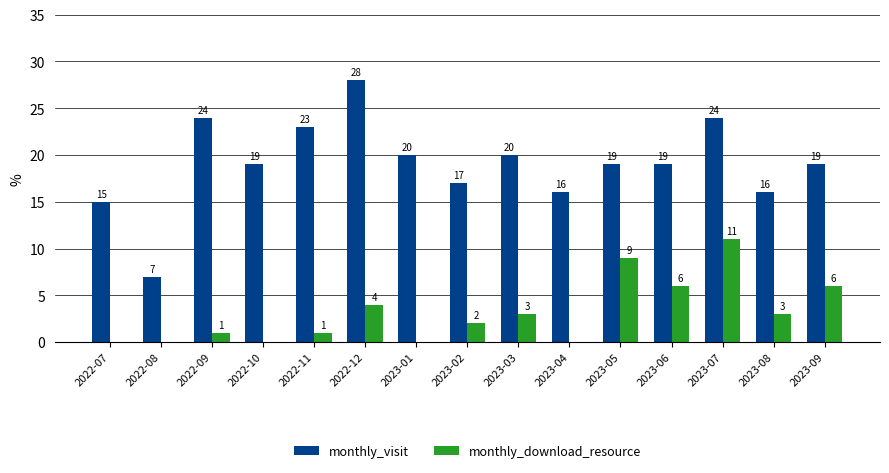

Where does the monthly_download_resource series first go above 2?

2022-12